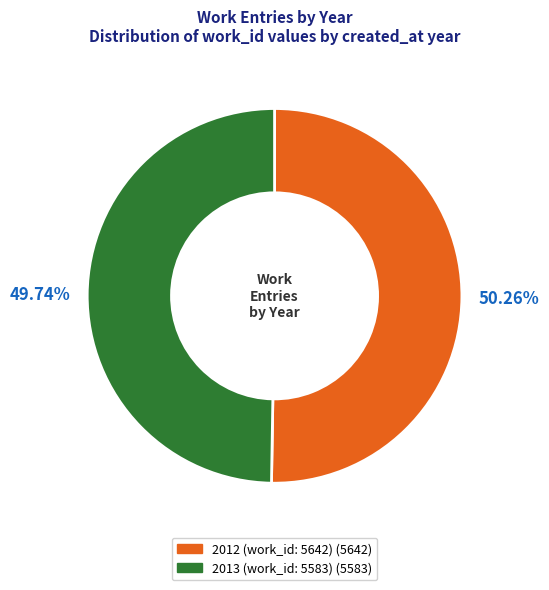

Which category has the biggest portion of the pie?

2012 (work_id: 5642)